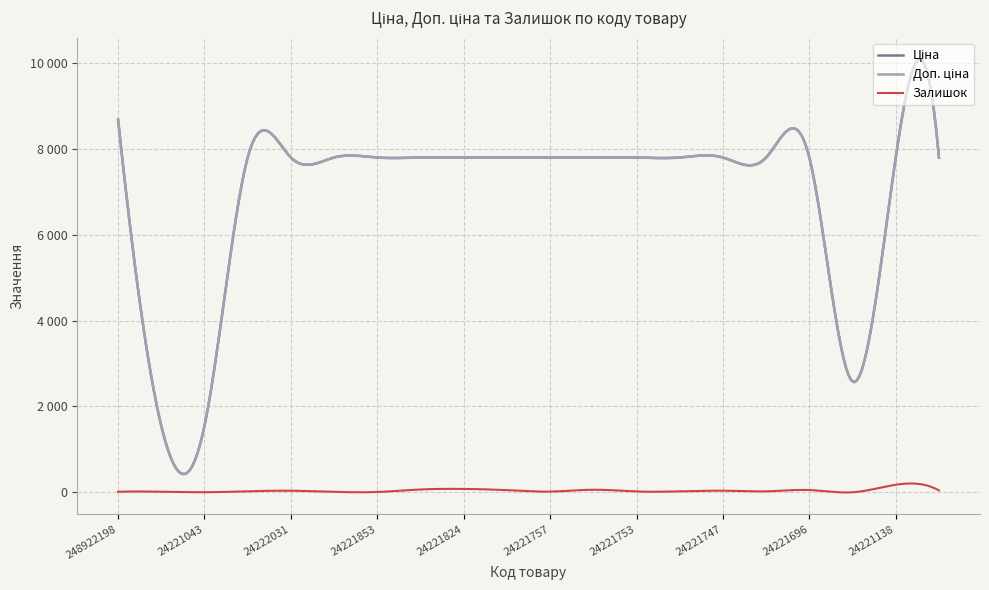

True or false: Залишок has more than 0 points higher than both neighbors.

True